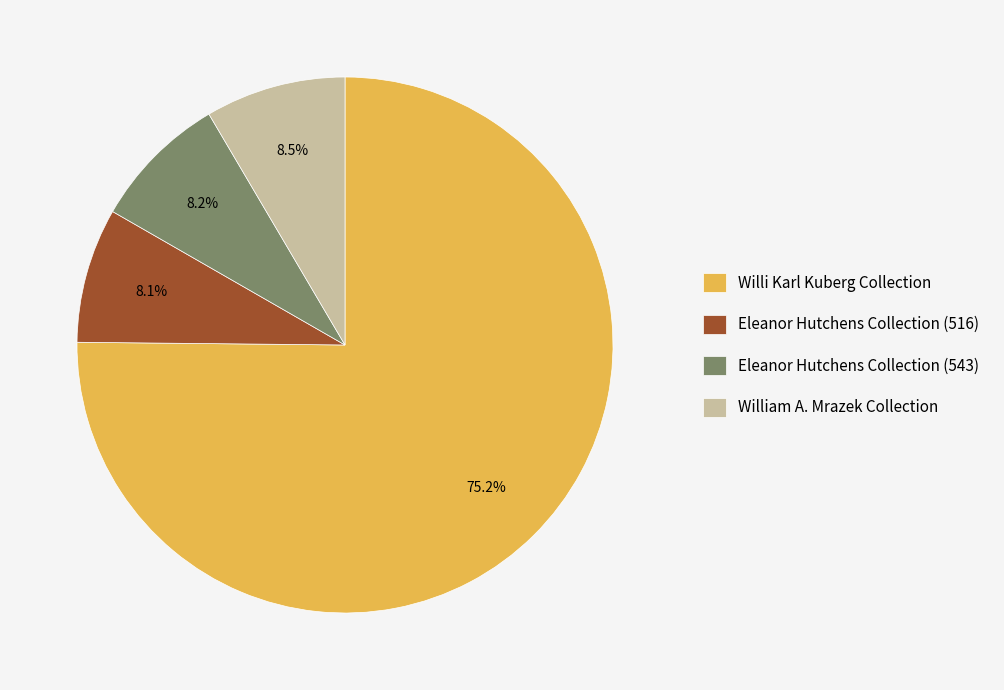

Between Willi Karl Kuberg Collection and William A. Mrazek Collection, which is larger?

Willi Karl Kuberg Collection